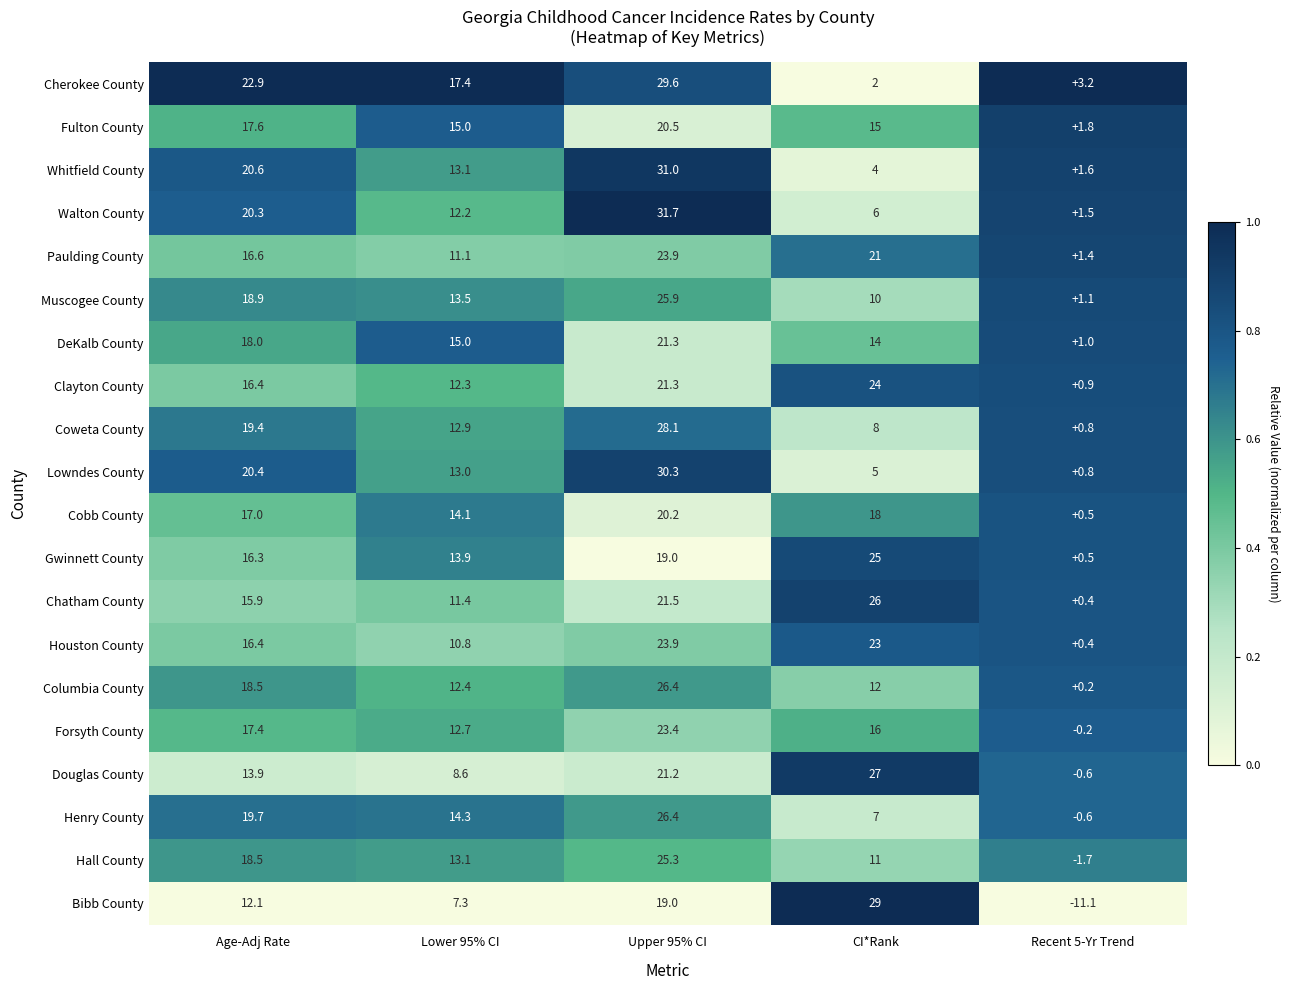

At which category does the chart reach its minimum across all series?

Recent 5-Yr Trend